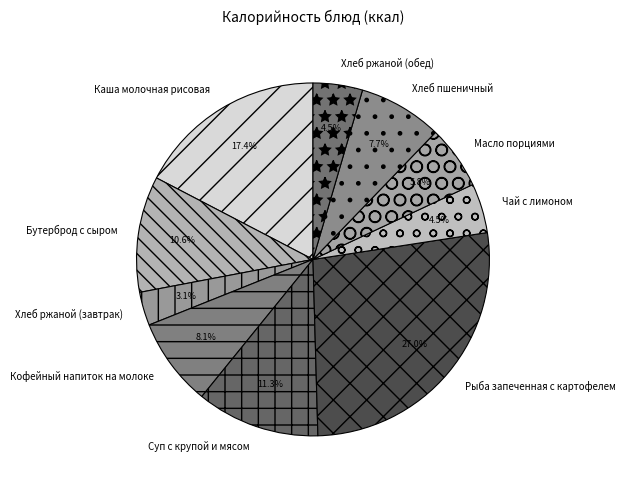

Does Каша молочная рисовая account for over 50% of the chart?

No